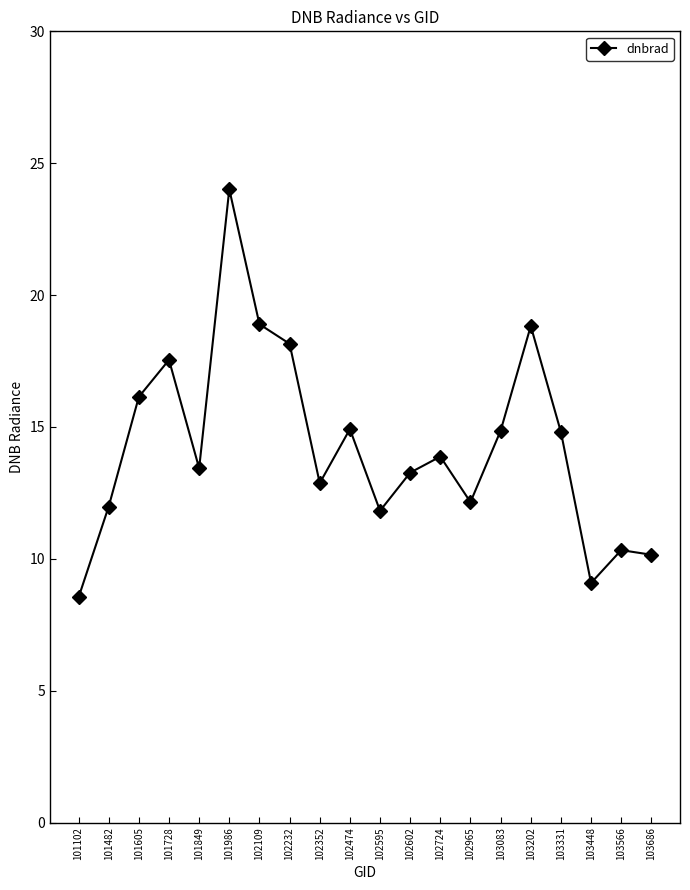

At which label is the value closest to 16?

101605